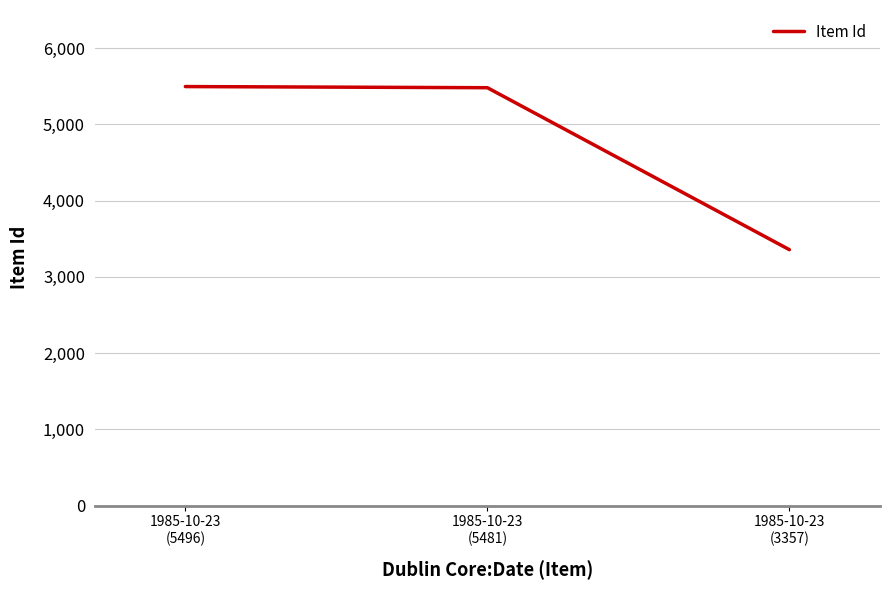

The chart shows a value of 5481 at 1985-10-23
(5481). True or false?

True